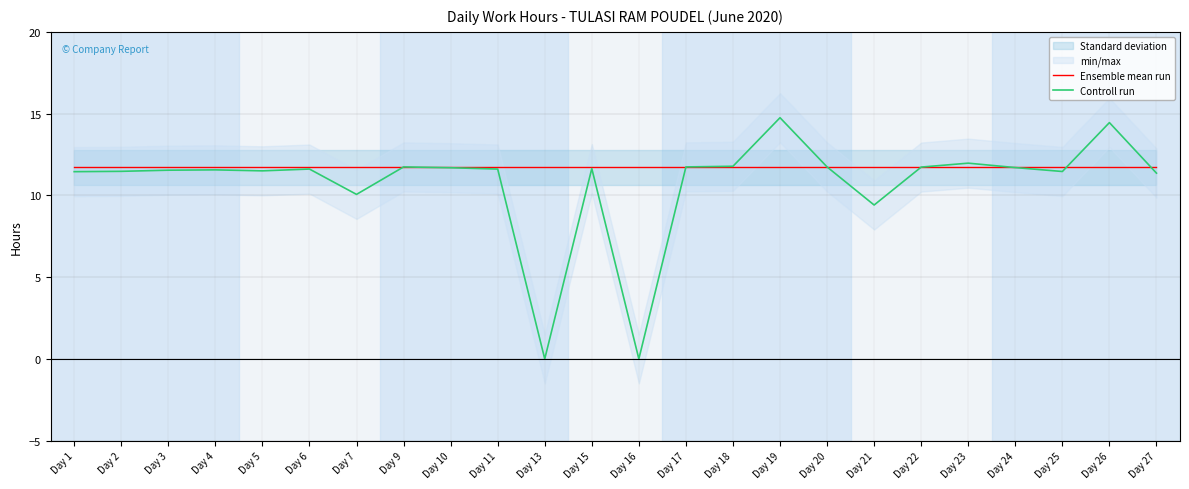

Reading left to right, list all the values displayed in this chart.

Ensemble mean run: 11.7	11.7	11.7	11.7	11.7	11.7	11.7	11.7	11.7	11.7	11.7	11.7	11.7	11.7	11.7	11.7	11.7	11.7	11.7	11.7	11.7	11.7	11.7	11.7
Controll run: 11.4	11.5	11.5	11.6	11.5	11.6	10.1	11.7	11.7	11.6	0.0	11.6	0.0	11.7	11.8	14.8	11.7	9.4	11.7	12.0	11.7	11.5	14.4	11.4